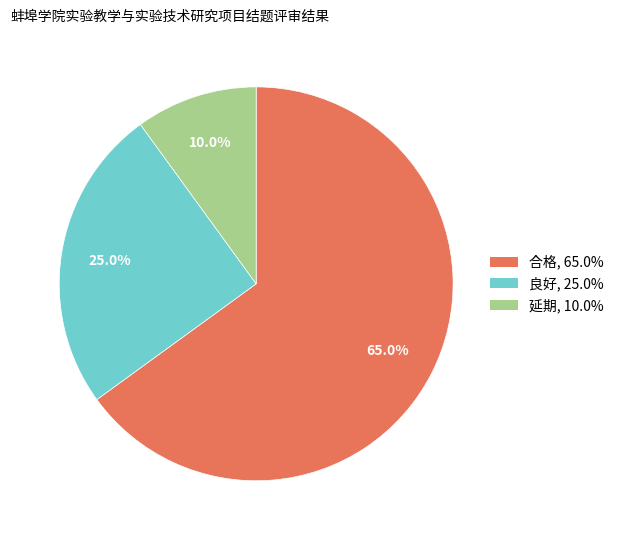

How many segments does this pie chart have?

3